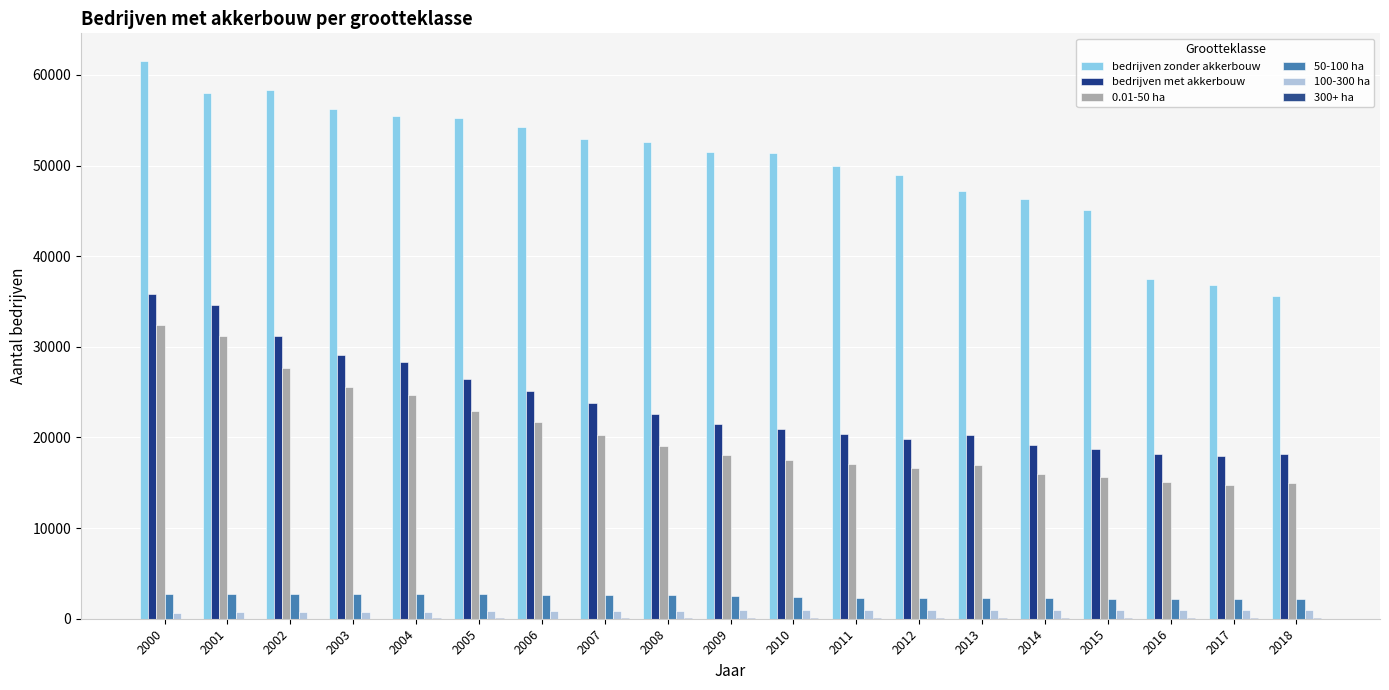

The 50-100 ha series shows 2257 at 2014. True or false?

True